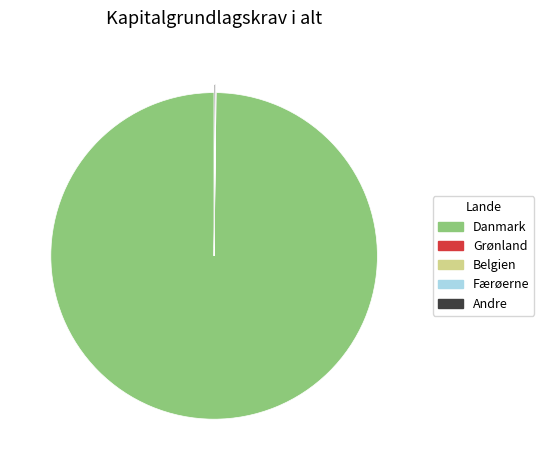

Is there any slice that represents more than half of the pie?

Yes